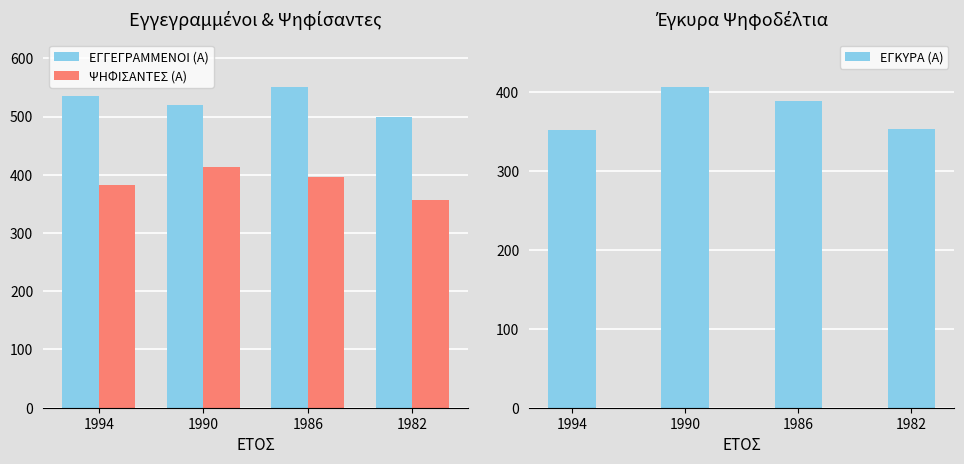

At which category does the chart reach its peak across all series?

1986